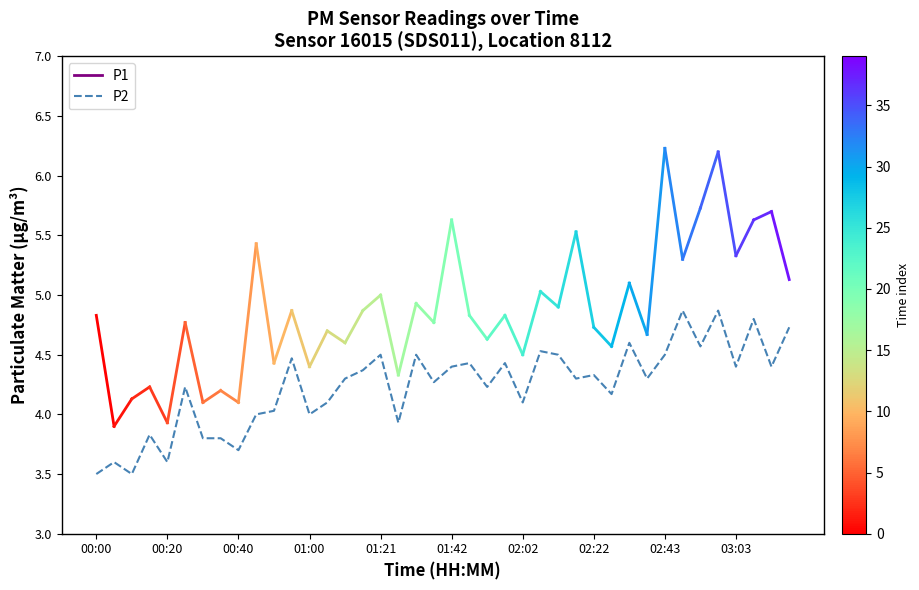

What is the difference between the maximum and minimum values?

1.4